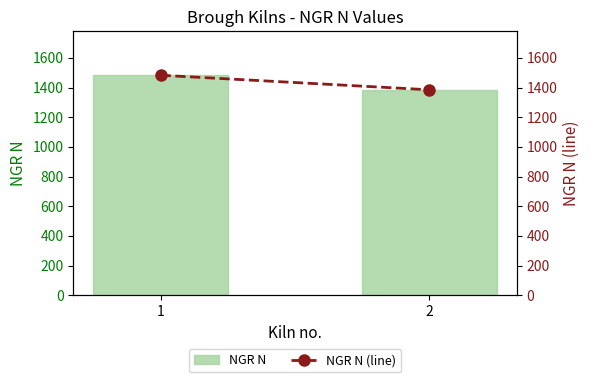

What is the sum of all NGR N (line) values?

2868